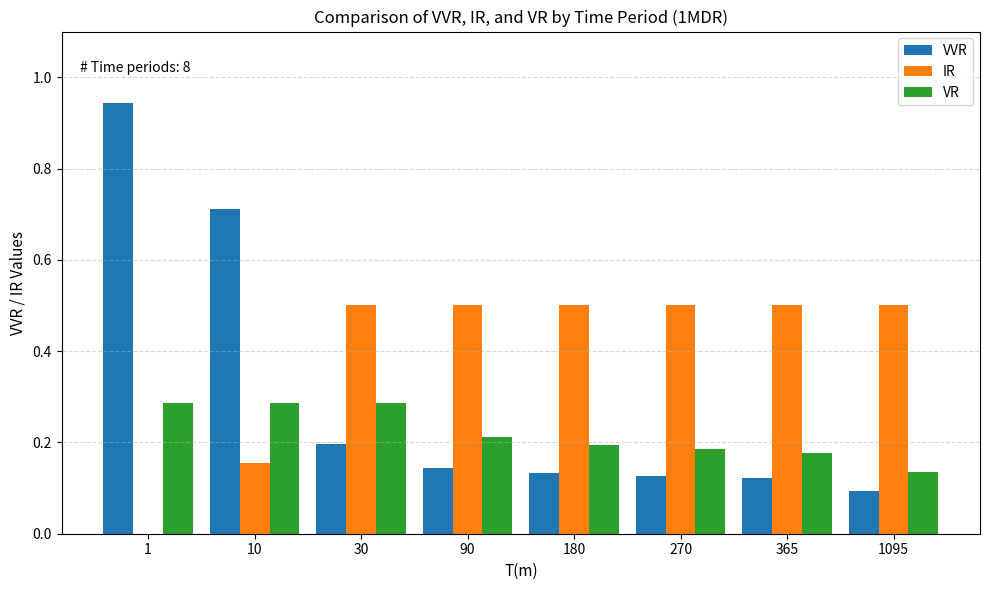

What is the sum of all VR values?

1.8